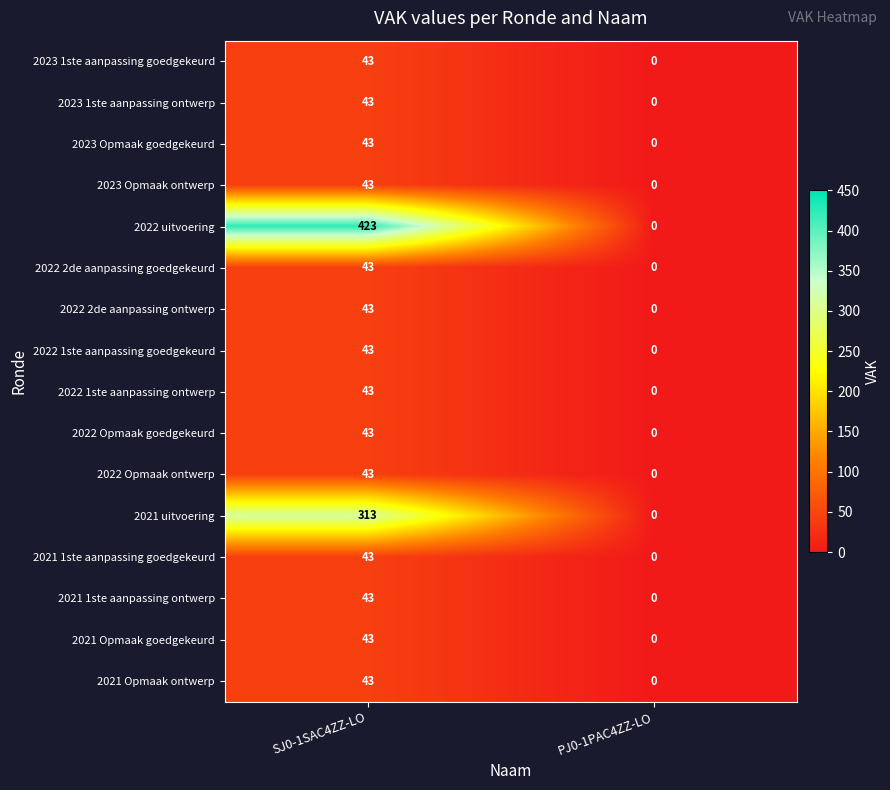

What is the sum of all 2022 Opmaak ontwerp values?

43